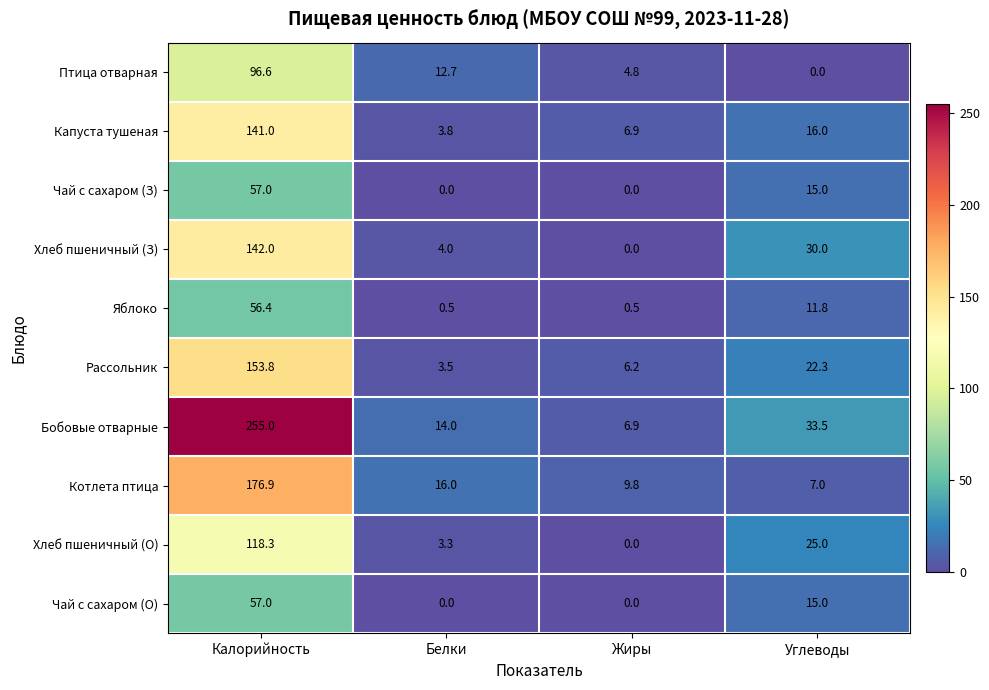

What value does the Хлеб пшеничный (О) series have at Углеводы?

25.0